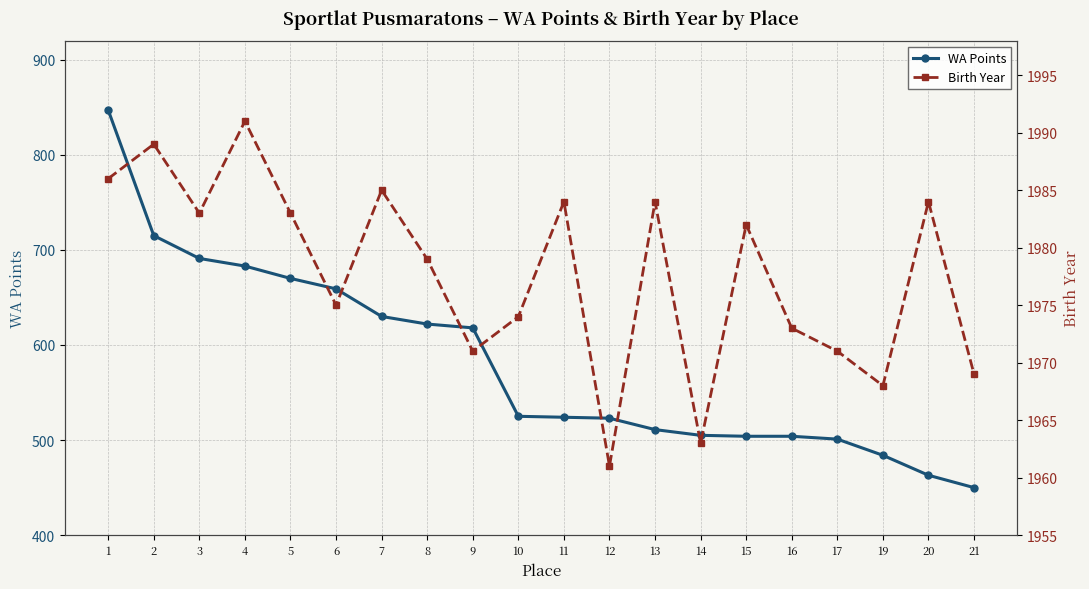

True or false: WA Points and Birth Year intersect in this chart.

False